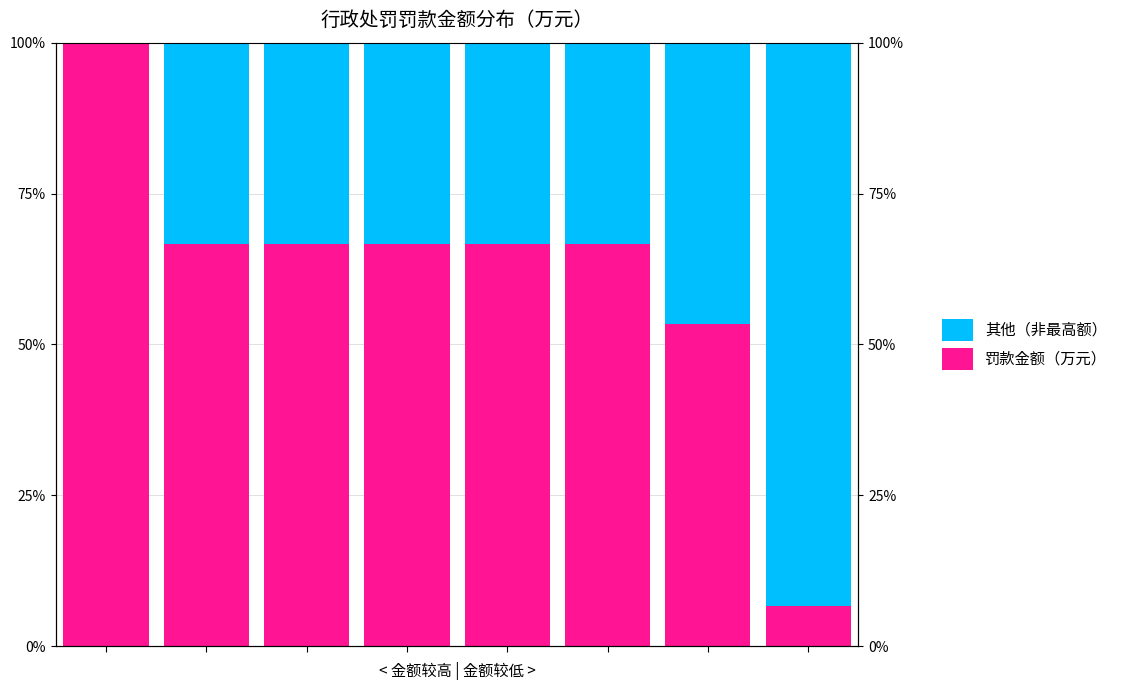

Between 5 and 6, which series saw the biggest shift?

罚款金额（万元）